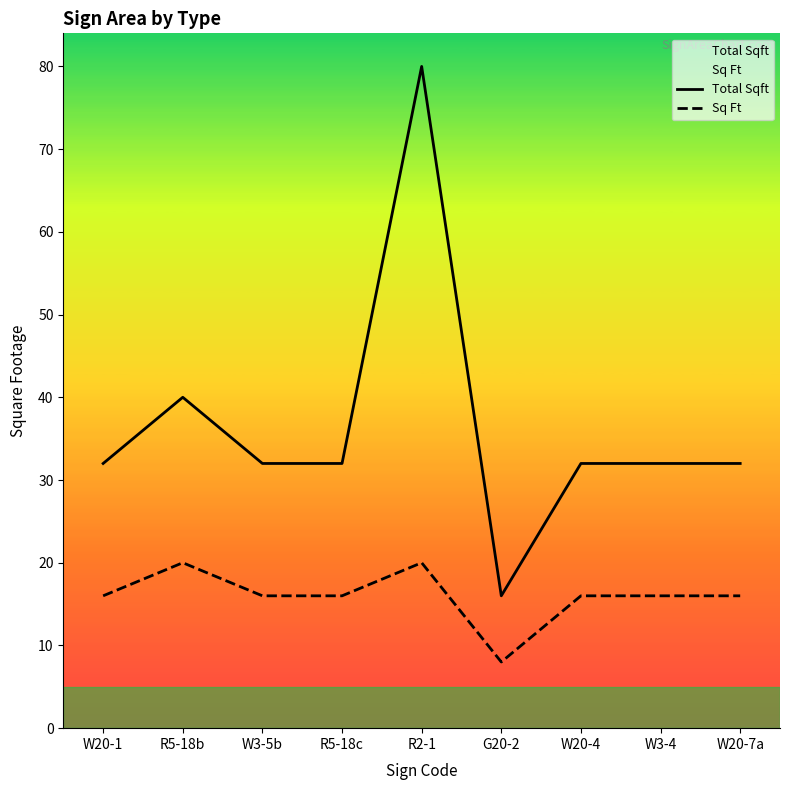

How many data points does each series have?

9